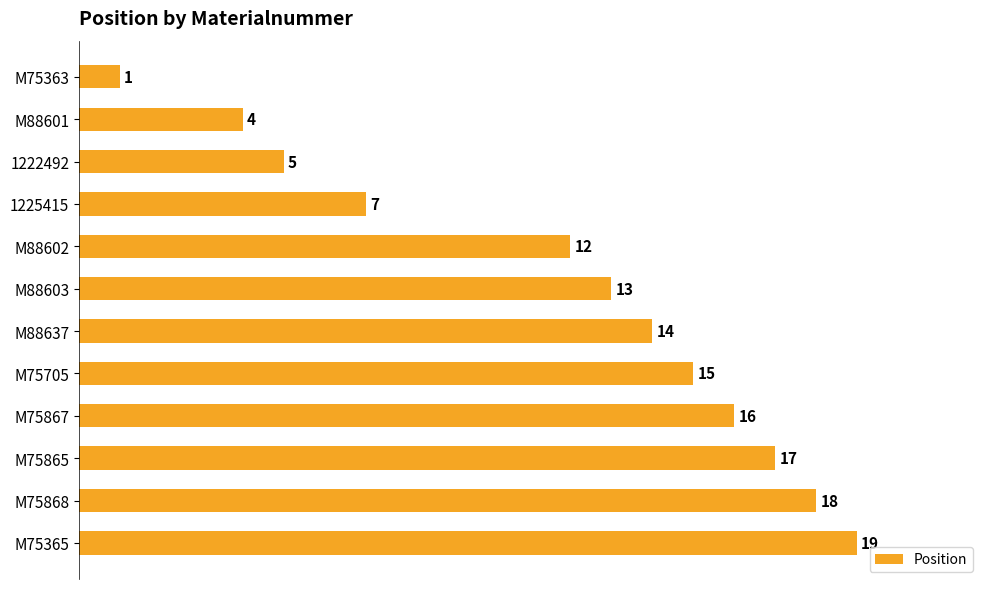

What is the minimum value shown in the chart?

1